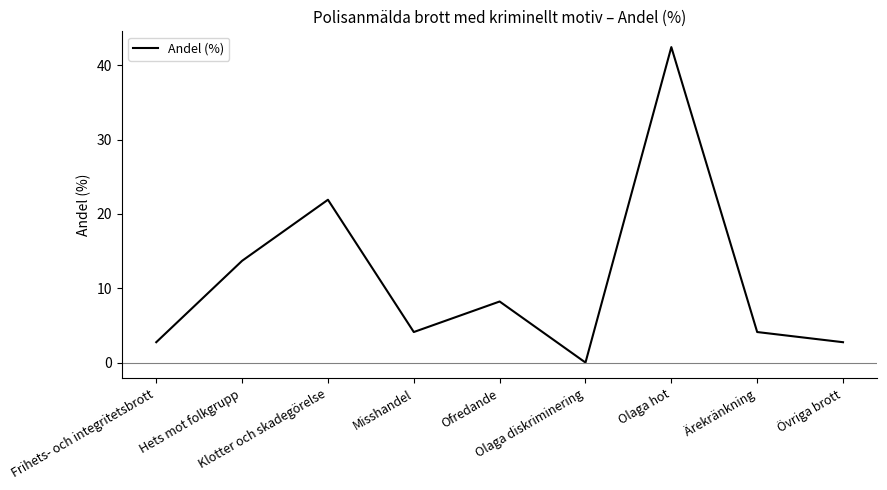

What is the difference between the maximum and minimum values?

42.5